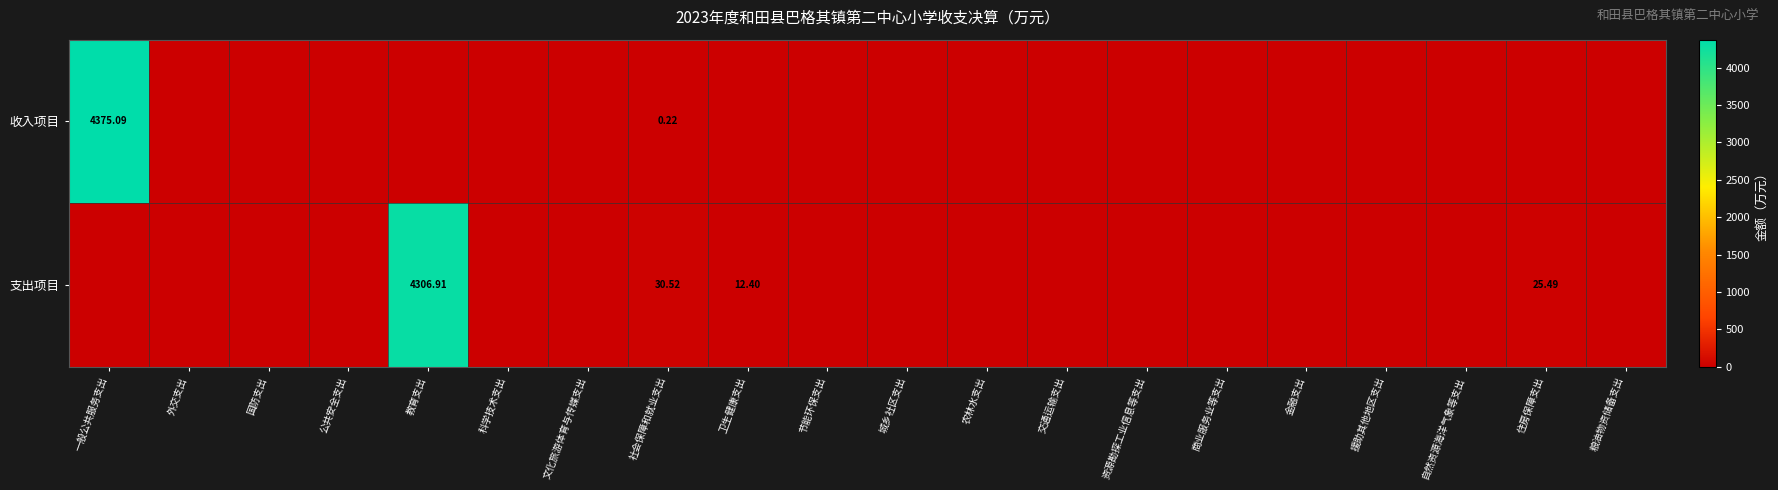

Is the value of 收入项目 at 自然资源海洋气象等支出 greater than the value of 支出项目 at 住房保障支出?

No